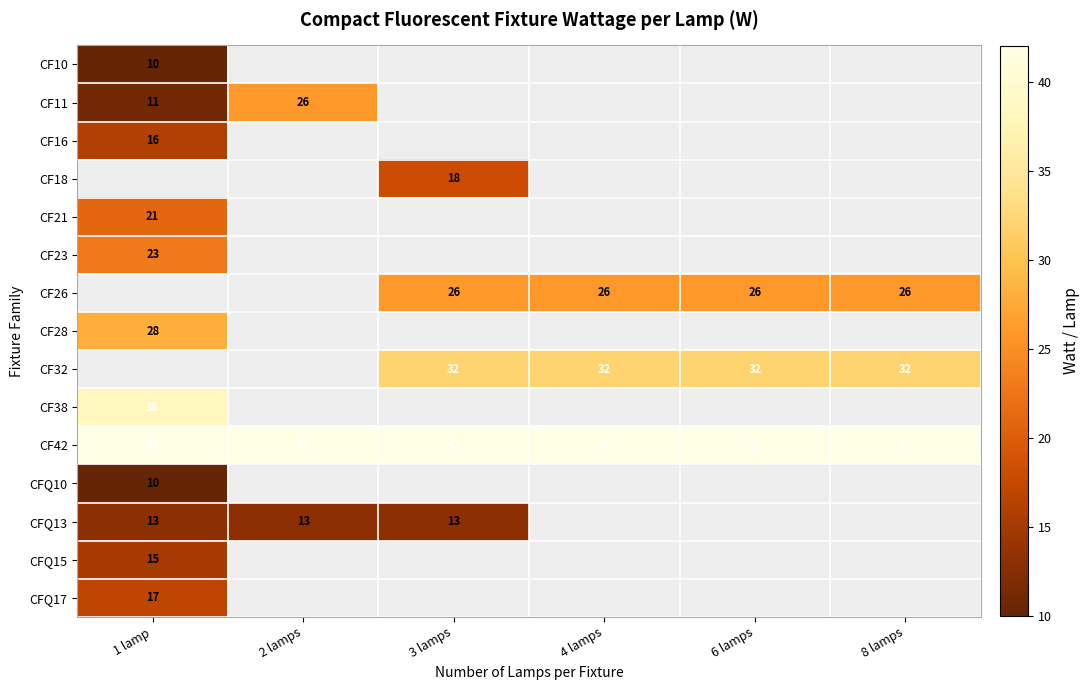

At how many categories does at least one series exceed 12?

6